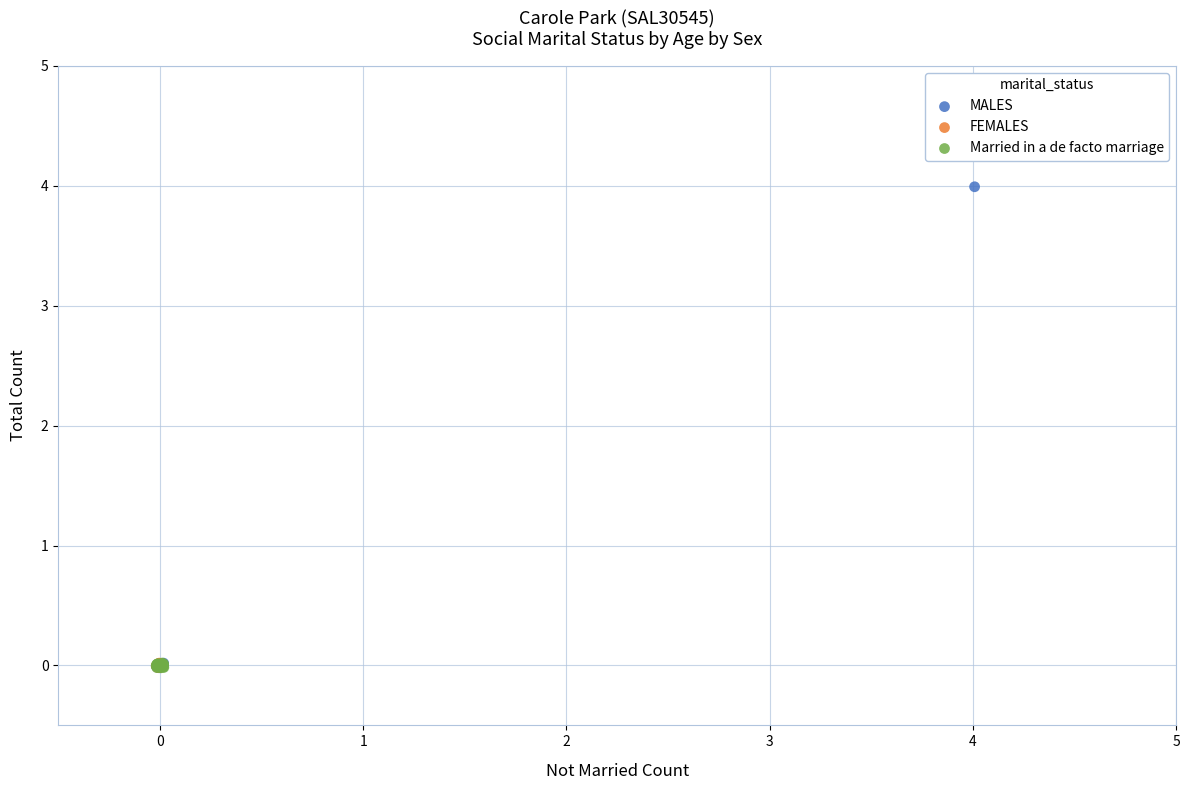

Which series contains the highest Y value?

MALES